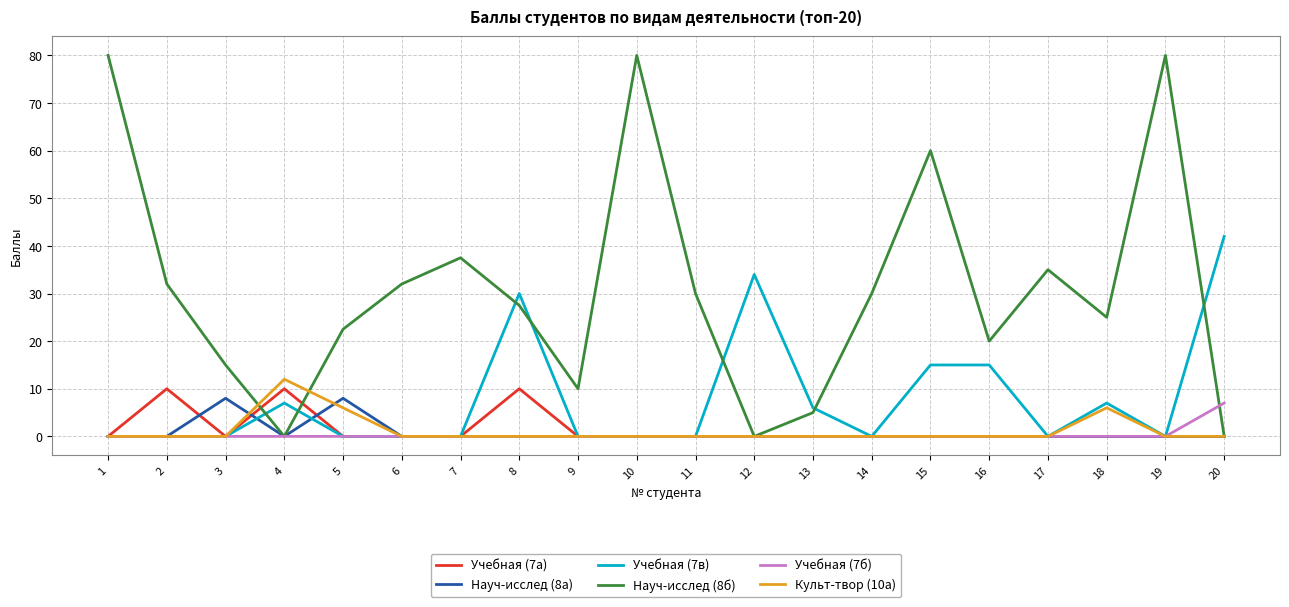

Does the chart display data point markers on the line(s)?

No